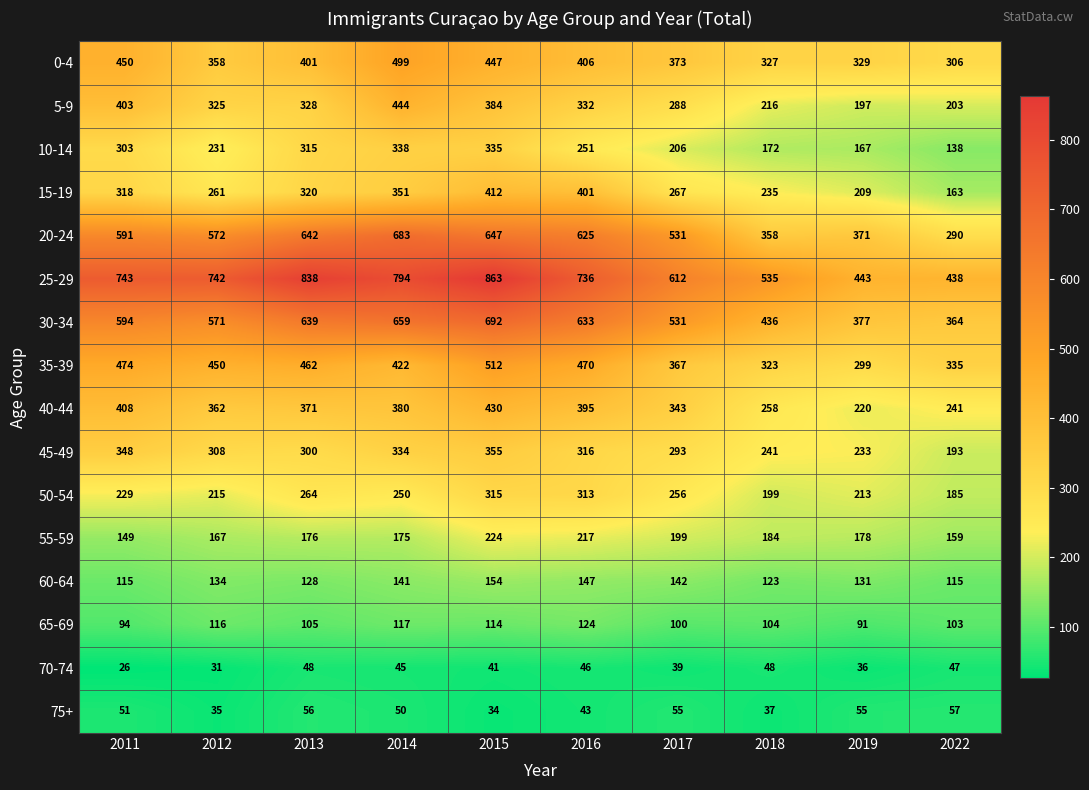

The 70-74 series shows 45 at 2014. True or false?

True